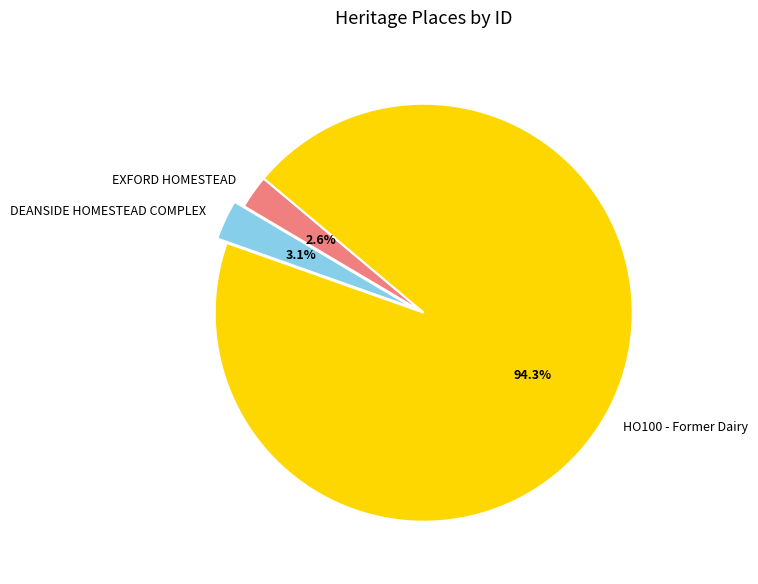

What percentage is the HO100 - Former Dairy slice, to the nearest percent?

94%